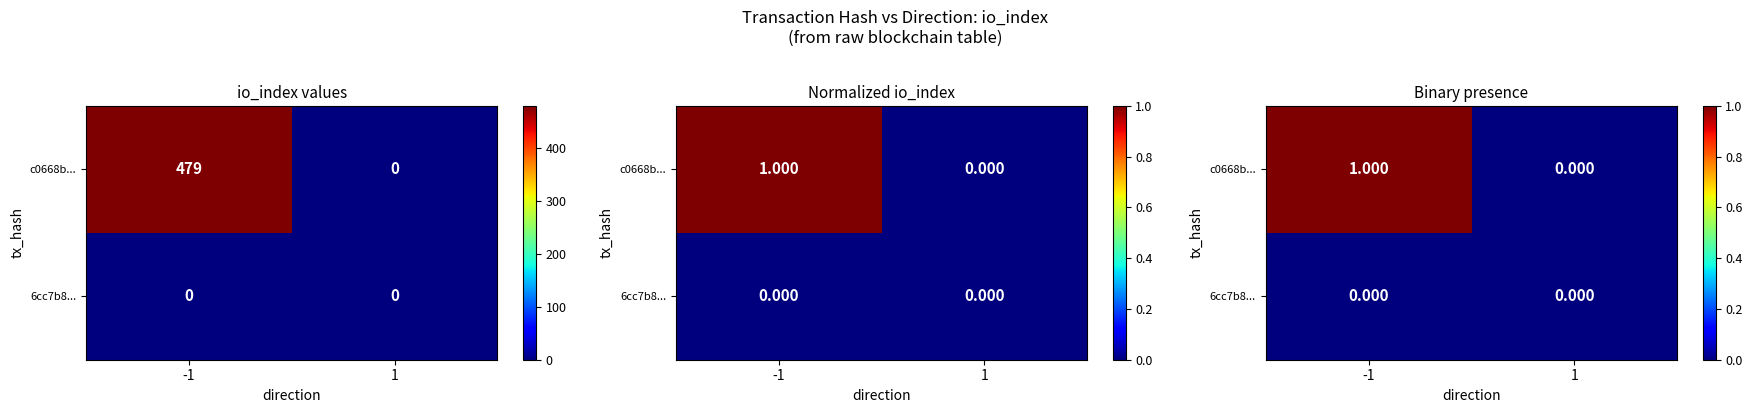

At 1, list the series in order from smallest to largest.

c0668b..., 6cc7b8...